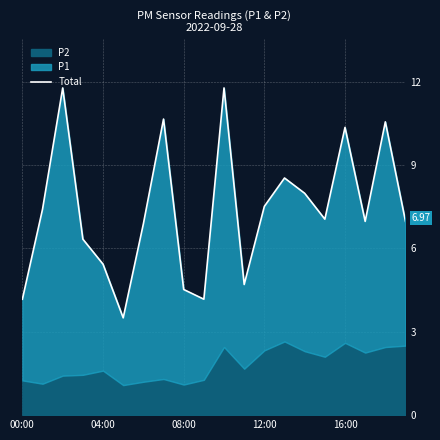

Is it true that the value at 19 is 7.0?

True